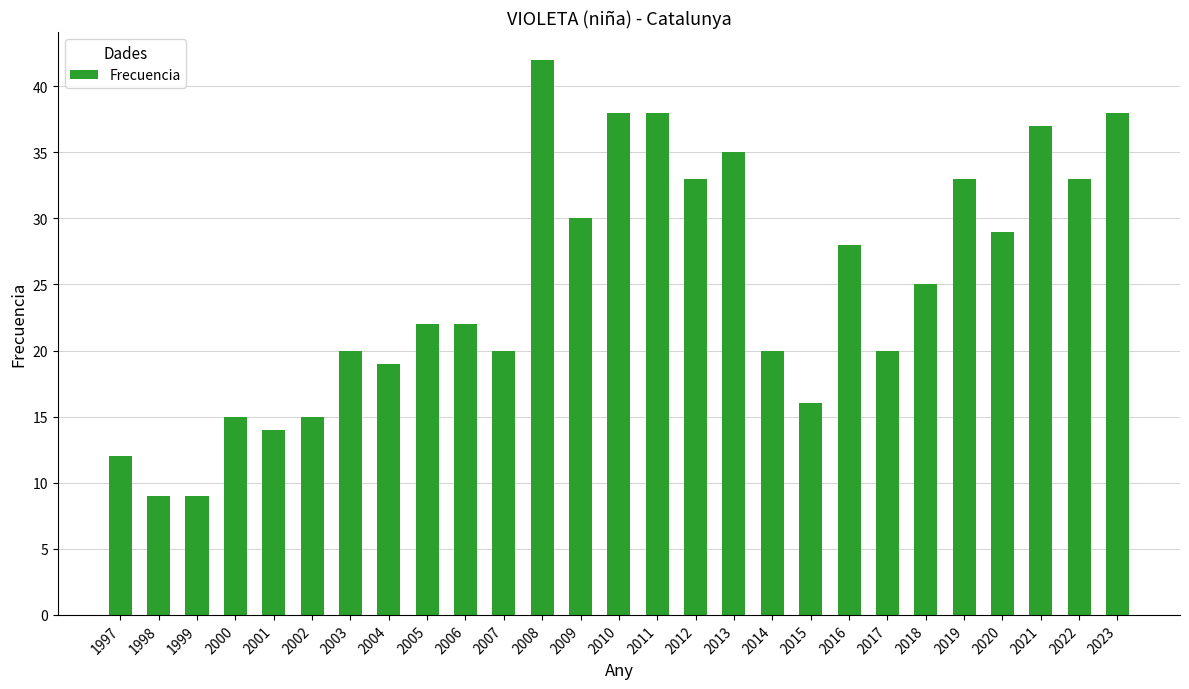

What is the maximum value shown in the chart?

42